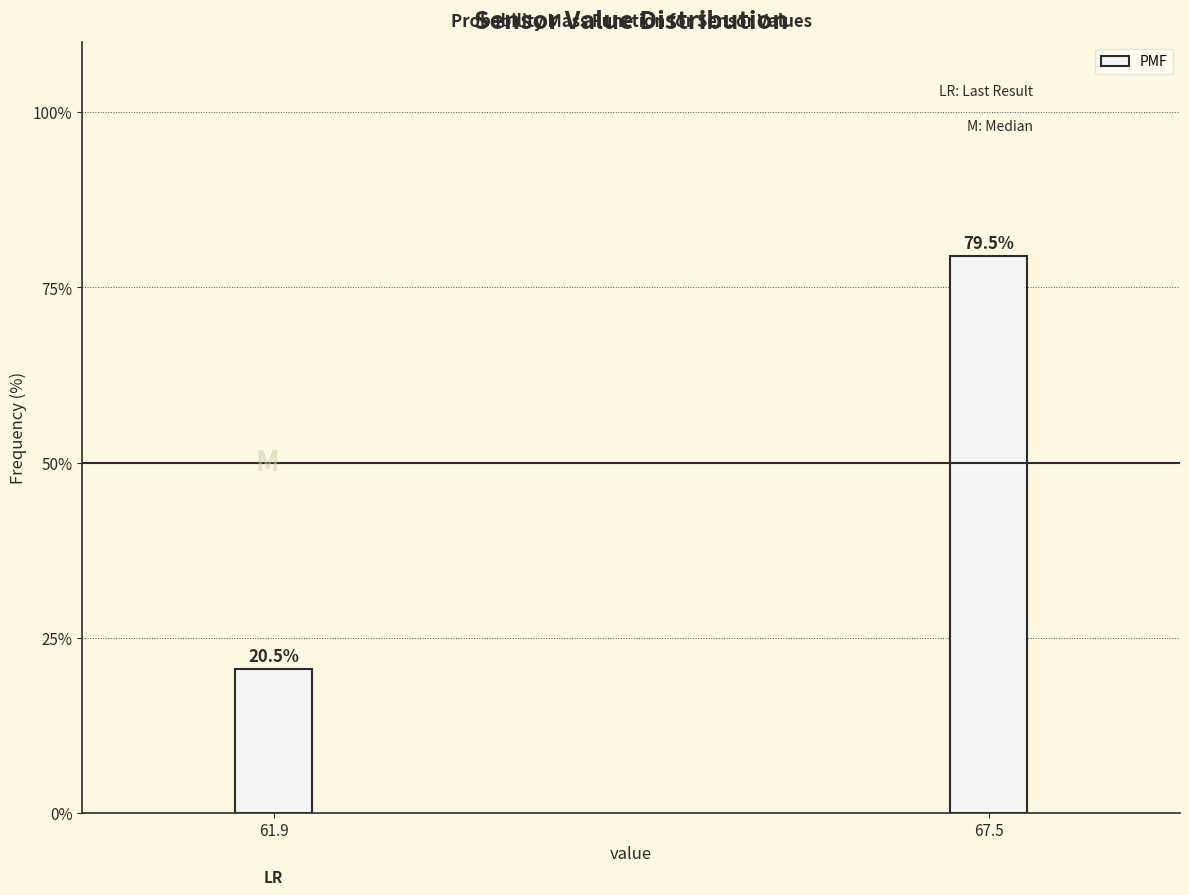

Reading left to right, what are all the values shown in this chart?

61.9=20.5	67.5=79.5